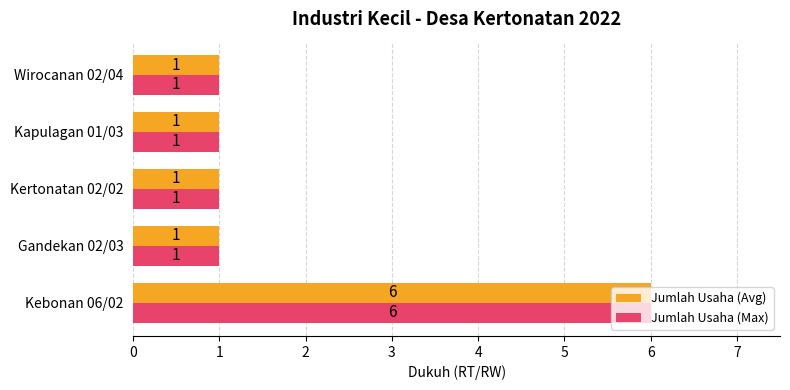

The Jumlah Usaha (Avg) series shows 1 at Kertonatan 02/02. True or false?

True